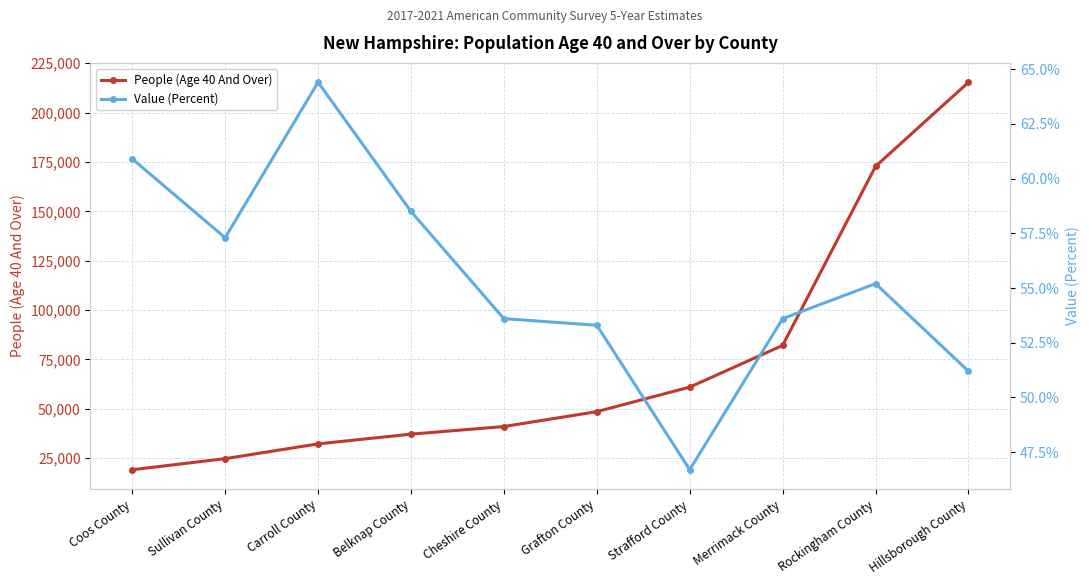

What is the label of the 3rd point from the left?

Carroll County